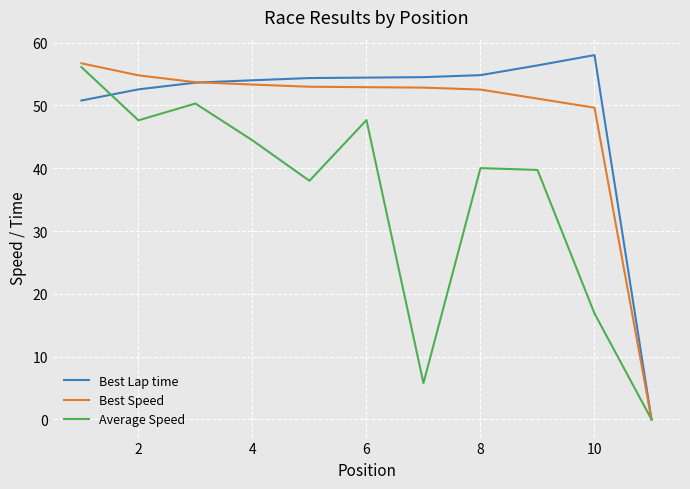

What is the maximum value for Best Speed?

56.7